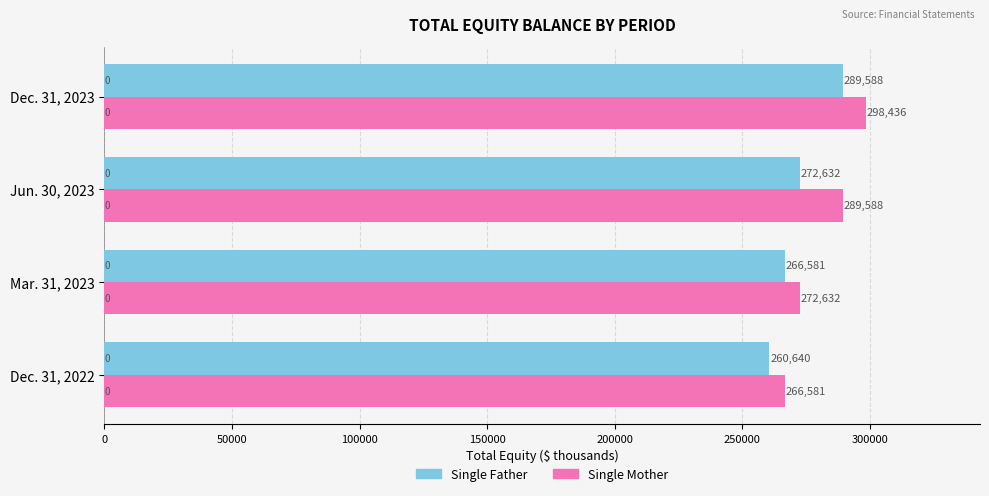

At which label is Single Mother closest to 282508?

Jun. 30, 2023